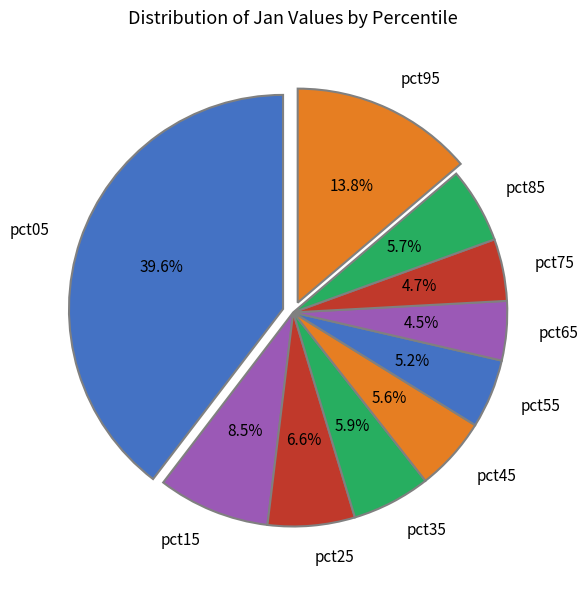

Does any single category account for the majority?

No